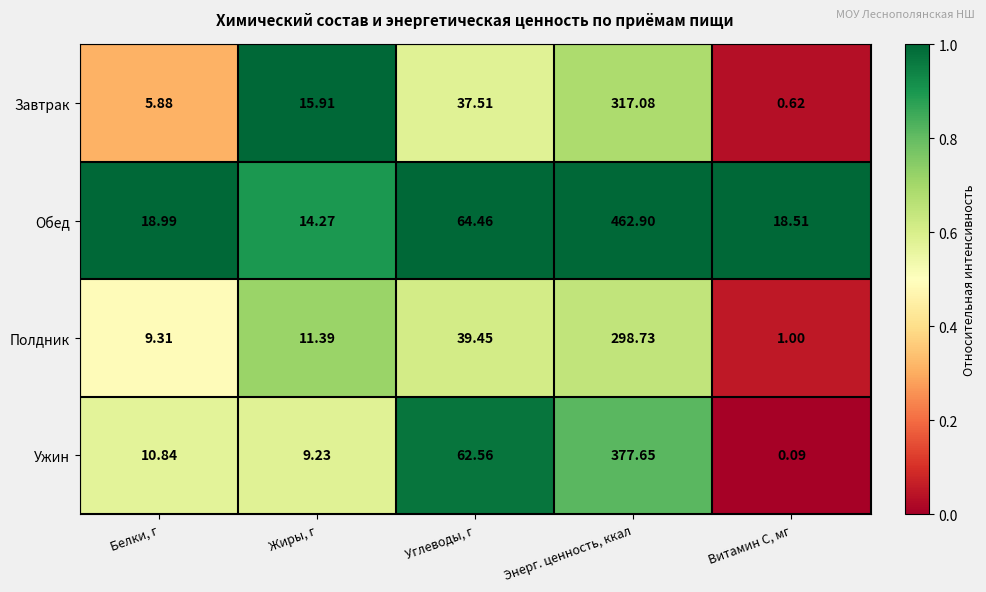

At which category does the chart reach its minimum across all series?

Витамин С, мг